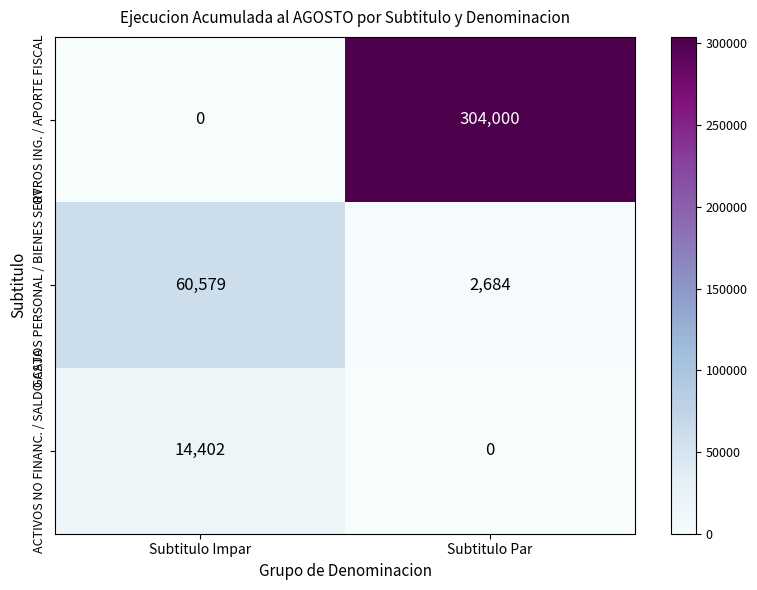

The value of GASTOS PERSONAL / BIENES SERV. at Subtitulo Par is 2684. True or false?

True